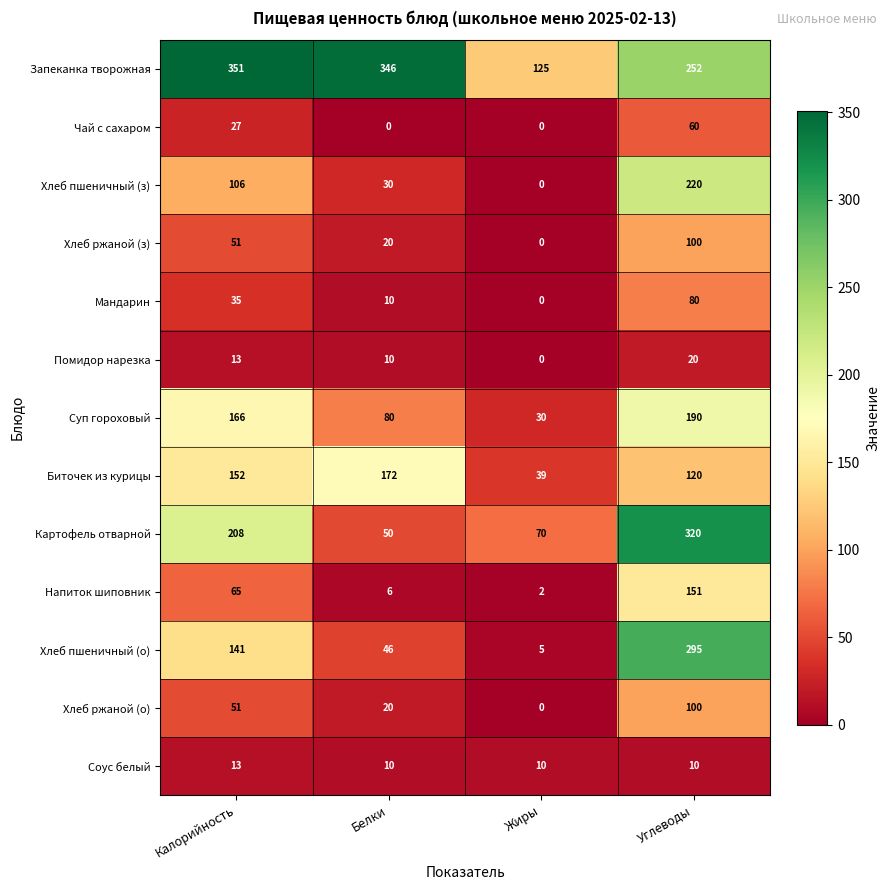

What is the sum of the Хлеб пшеничный (з) values at Белки and Калорийность?

136